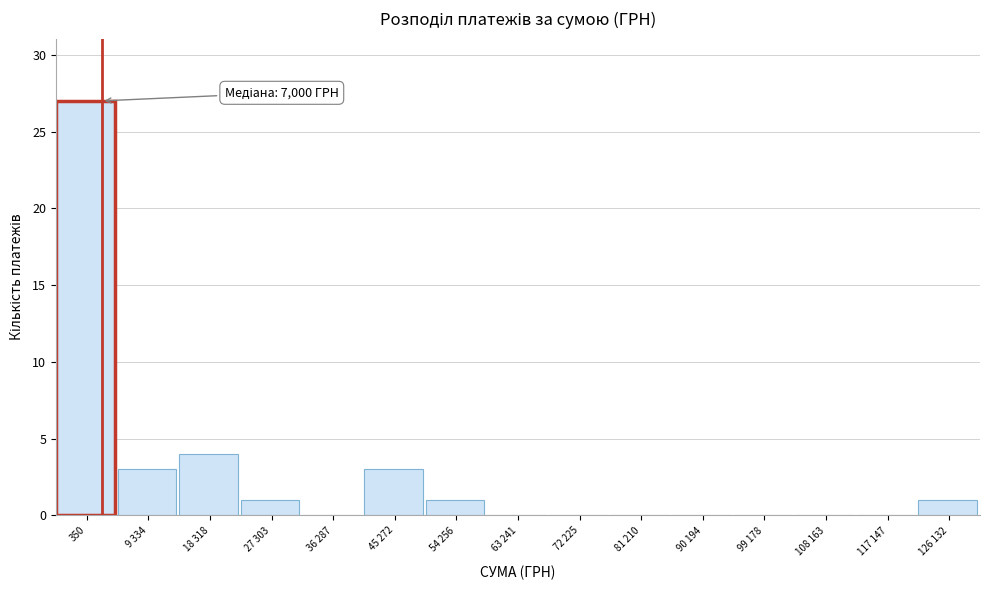

Reading left to right, transcribe all the data shown in this chart.

350=27	9 334=3	18 318=4	27 303=1	36 287=0	45 272=3	54 256=1	63 241=0	72 225=0	81 210=0	90 194=0	99 178=0	108 163=0	117 147=0	126 132=1